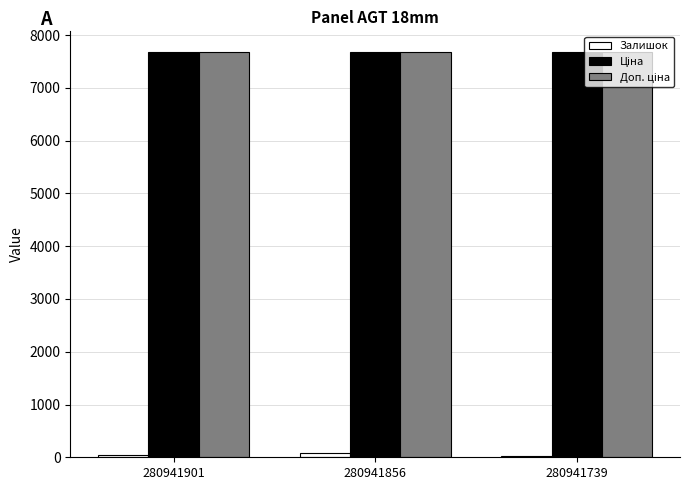

How many series are shown in this chart?

3